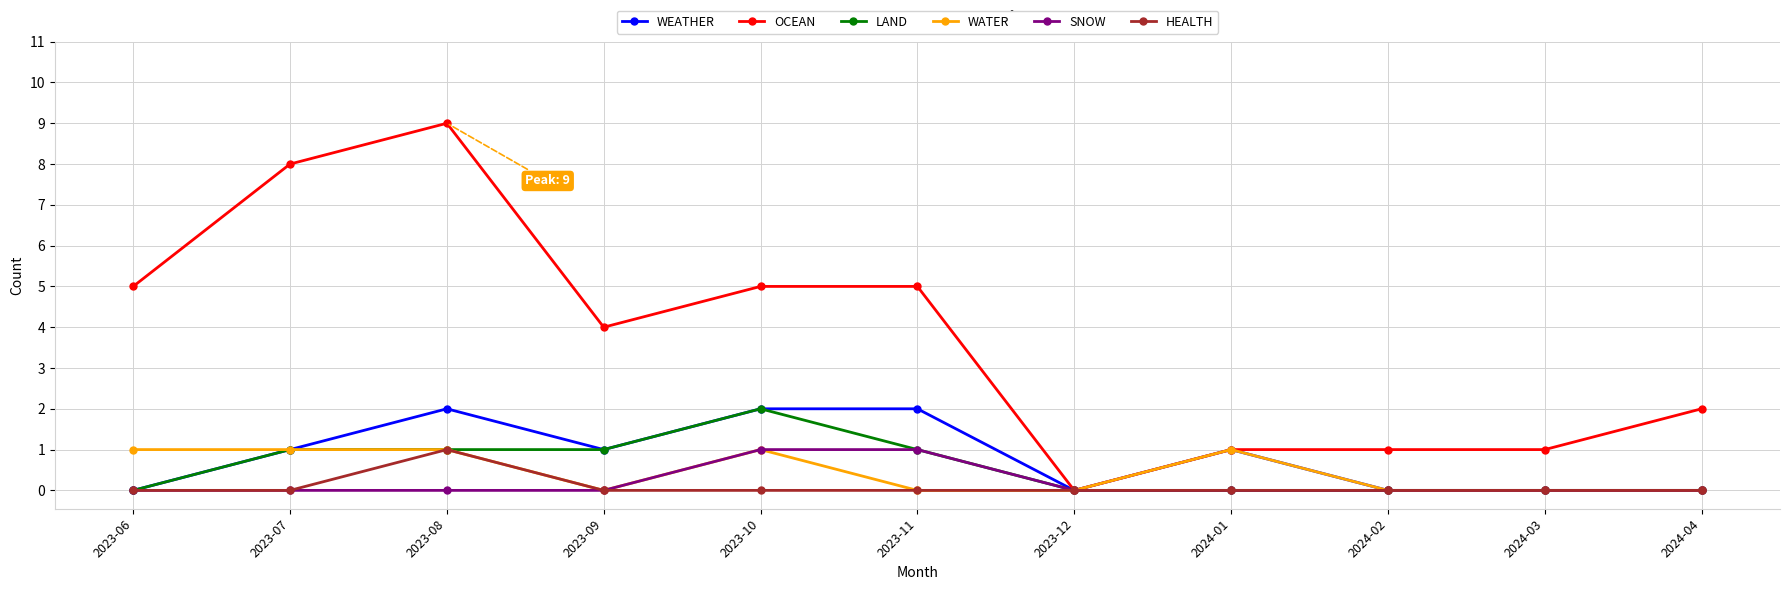

At which label is OCEAN closest to 4?

2023-09